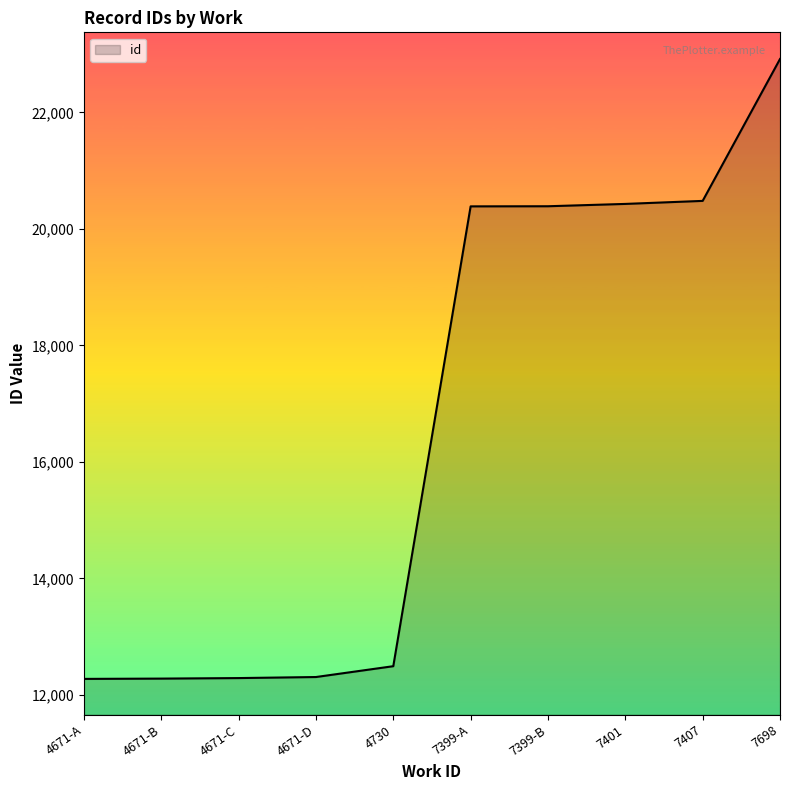

What is the sum of all values?

166237